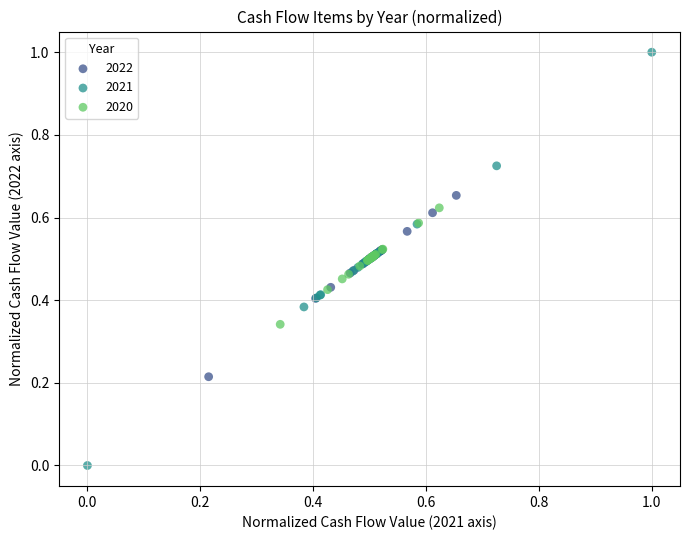

Which series has the widest spread of Y values?

2021